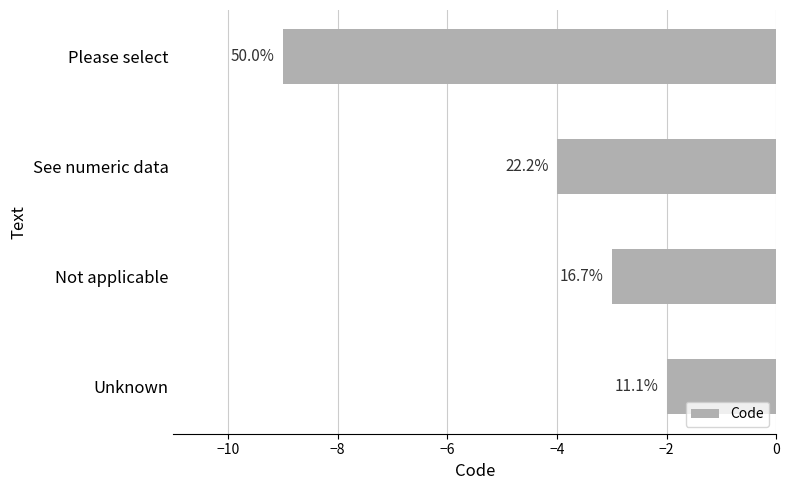

Are the bars horizontal?

Yes